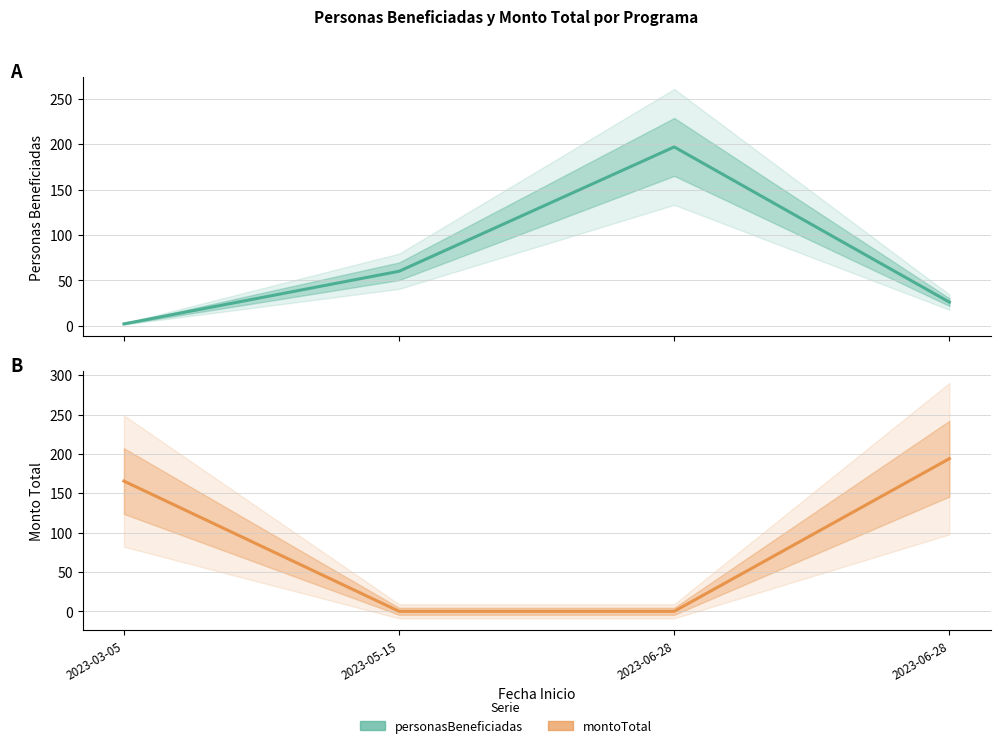

The value of montoTotal at 2023-06-28 is 0.0. True or false?

True